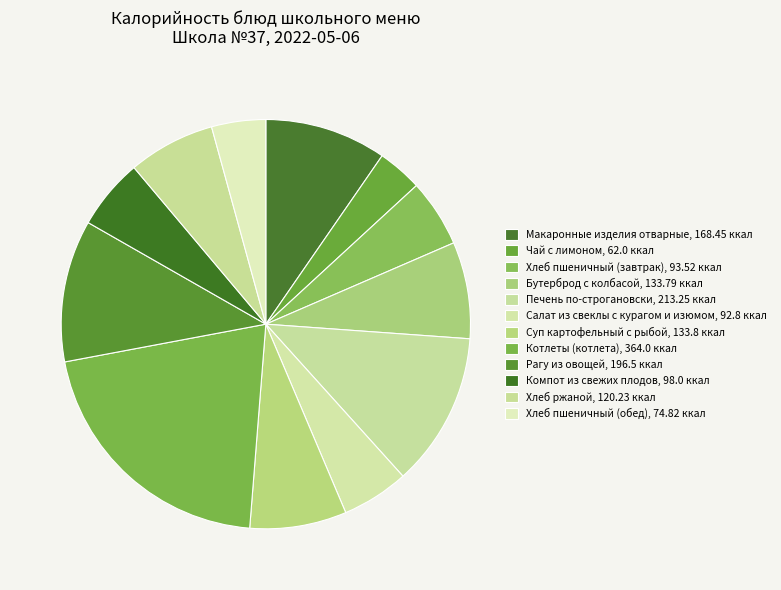

To the nearest percent, what is the combined percentage of Хлеб ржаной and Печень по-строгановски?

19%